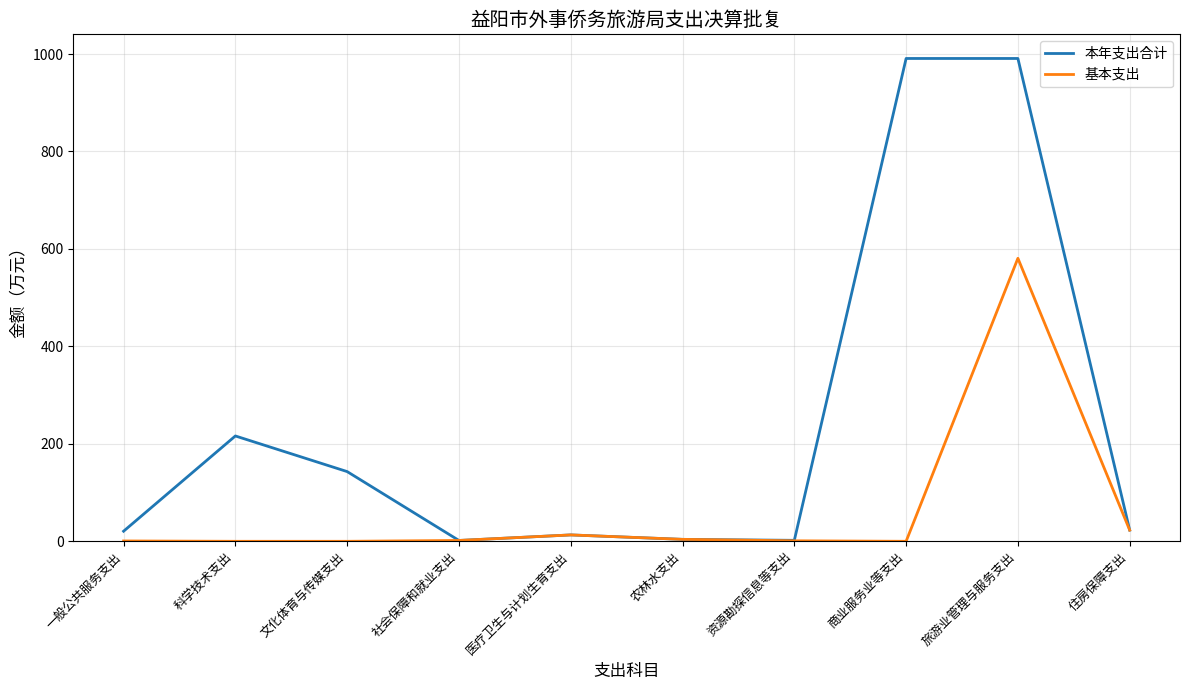

Which series has the largest total across all categories?

本年支出合计